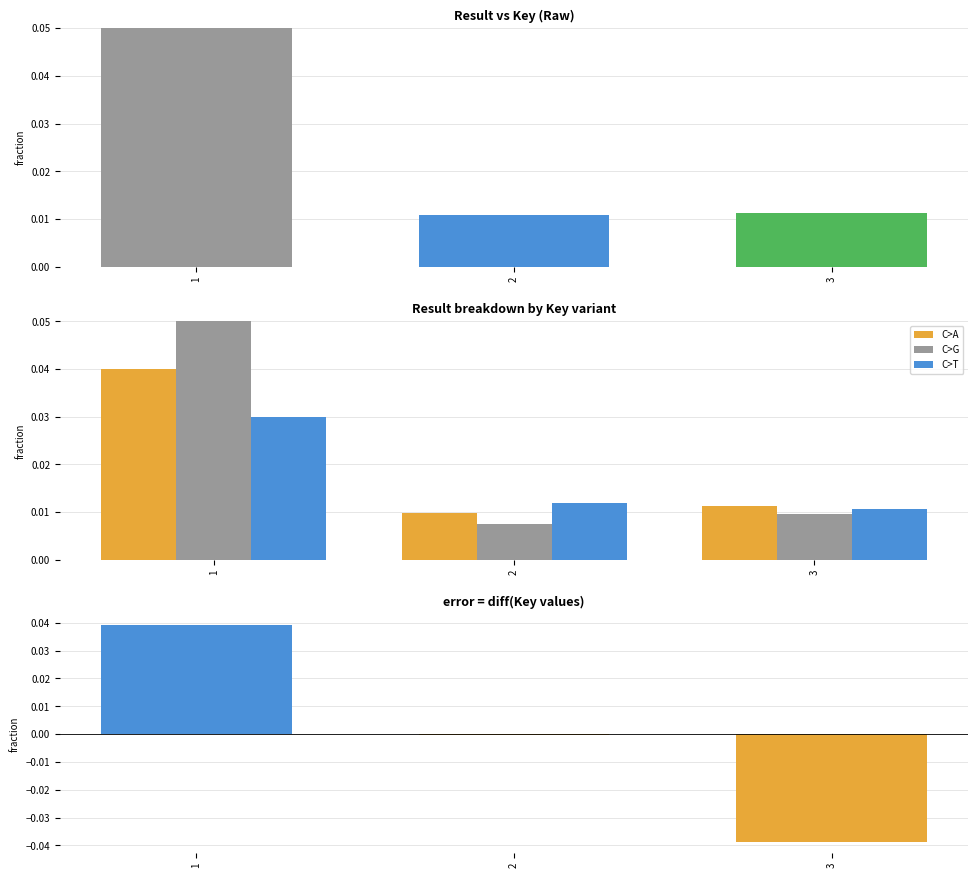

How many C>G values are between 0 and 1?

3